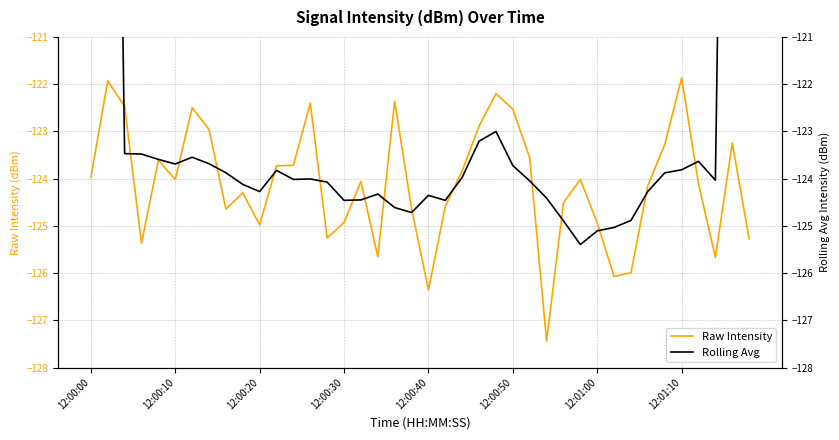

The value of Raw Intensity at 12:00:50 is -169.1. True or false?

False